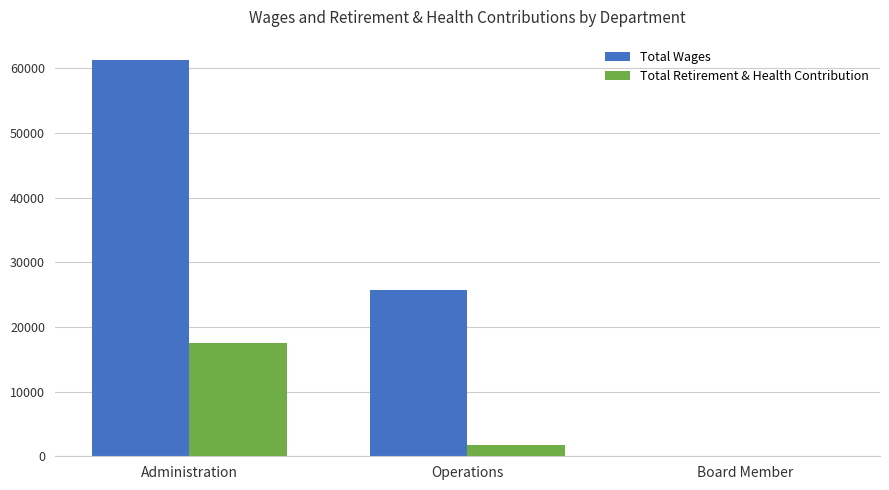

Which series changed the most between Administration and Board Member?

Total Wages